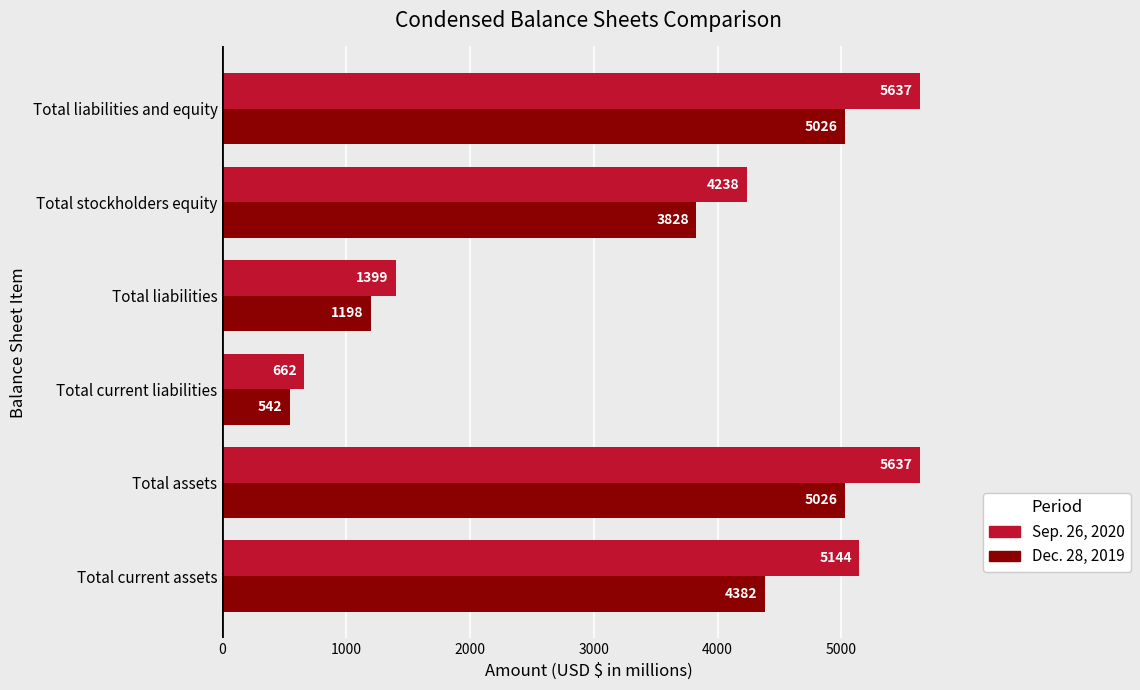

What is the difference between the highest and lowest values at Total liabilities?

201